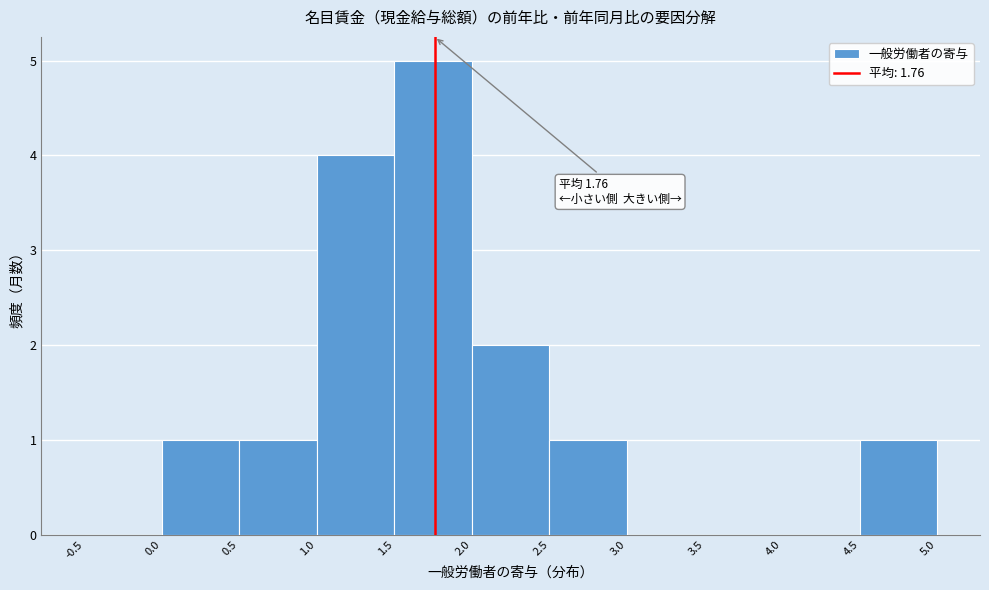

Over which range of the x-axis is the bar tallest?

1.5 to 2.0